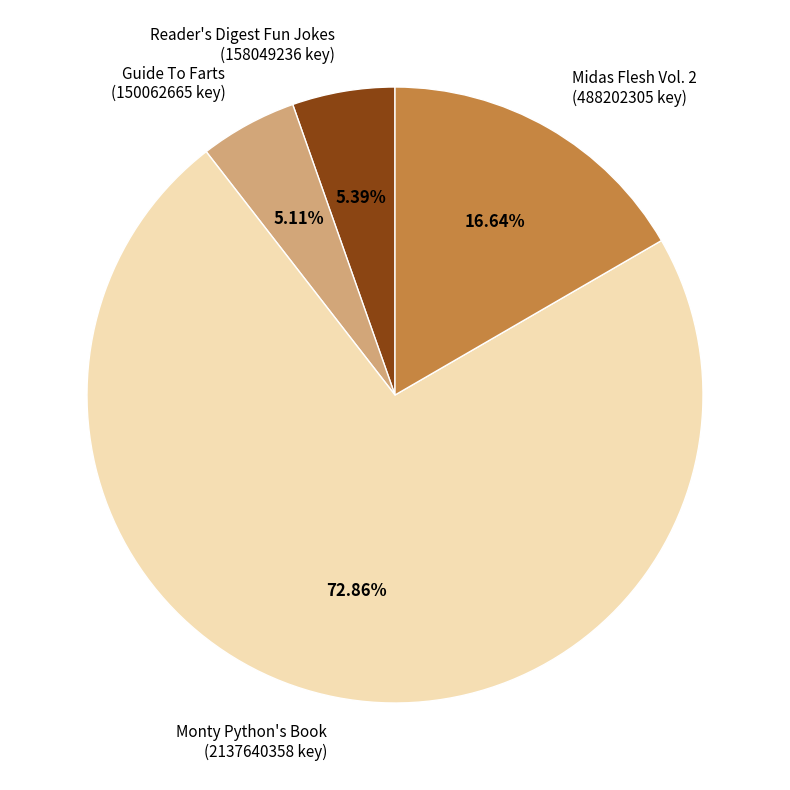

Does Monty Python's Book (2137640358 key) account for over 50% of the chart?

Yes